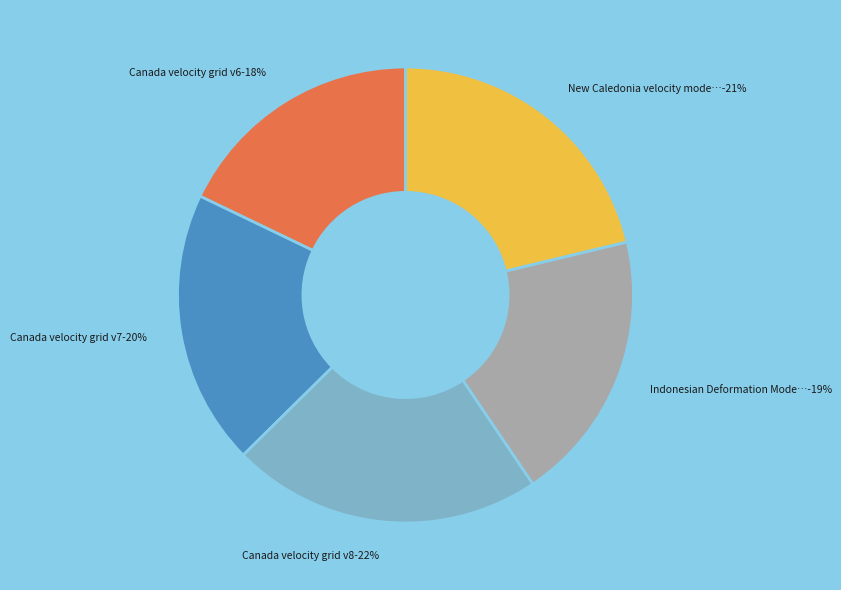

How many segments does this pie chart have?

5